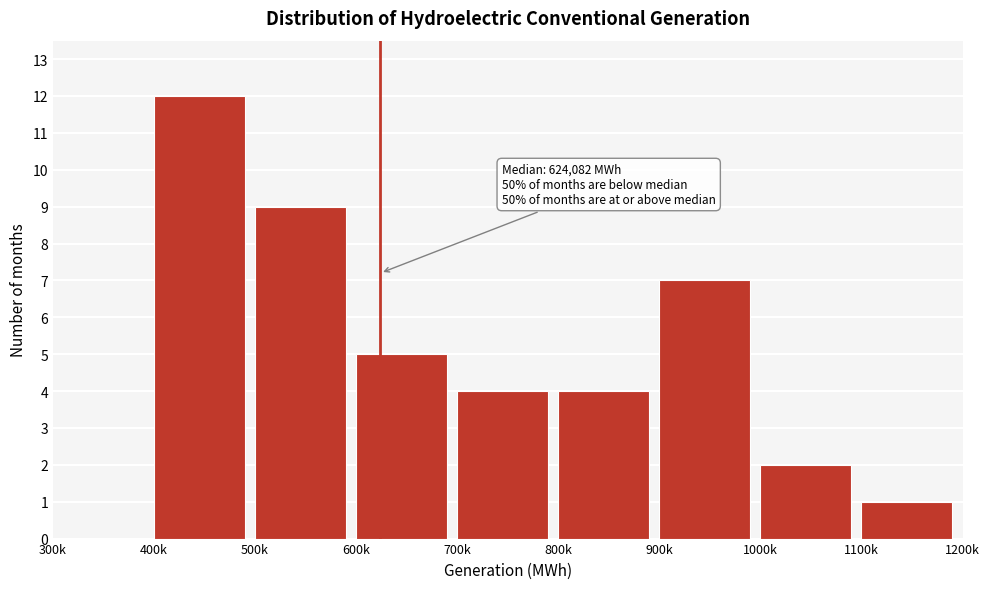

Reading right to left, extract all data points from this chart.

1100k=1	1000k=2	900k=7	800k=4	700k=4	600k=5	500k=9	400k=12	300k=0